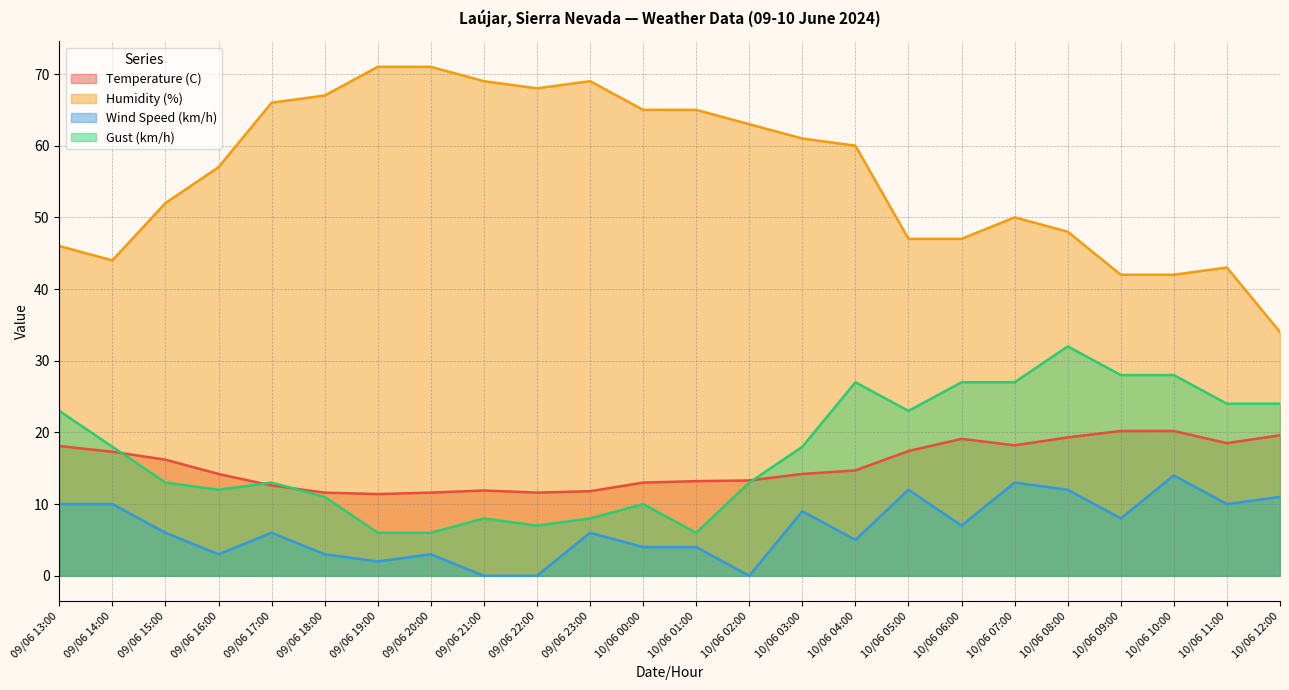

What is the value of the Temperature (C) point at the 14th from the left?

13.3